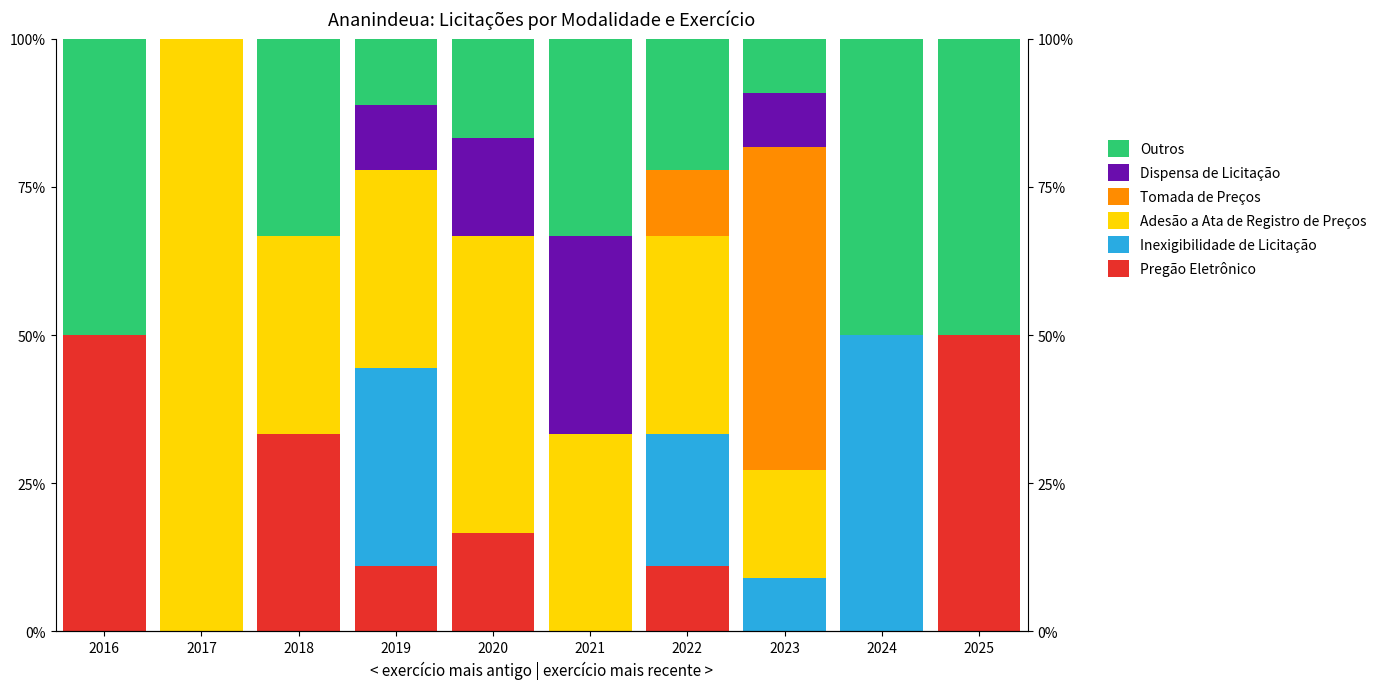

Reading left to right, transcribe all the data shown in this chart.

Pregão Eletrônico: 50.0	0.0	33.3	11.1	16.7	0.0	11.1	0.0	0.0	50.0
Inexigibilidade de Licitação: 0.0	0.0	0.0	33.3	0.0	0.0	22.2	9.1	50.0	0.0
Adesão a Ata de Registro de Preços: 0.0	100.0	33.3	33.3	50.0	33.3	33.3	18.2	0.0	0.0
Tomada de Preços: 0.0	0.0	0.0	0.0	0.0	0.0	11.1	54.5	0.0	0.0
Dispensa de Licitação: 0.0	0.0	0.0	11.1	16.7	33.3	0.0	9.1	0.0	0.0
Outros: 50.0	0.0	33.3	11.1	16.7	33.3	22.2	9.1	50.0	50.0